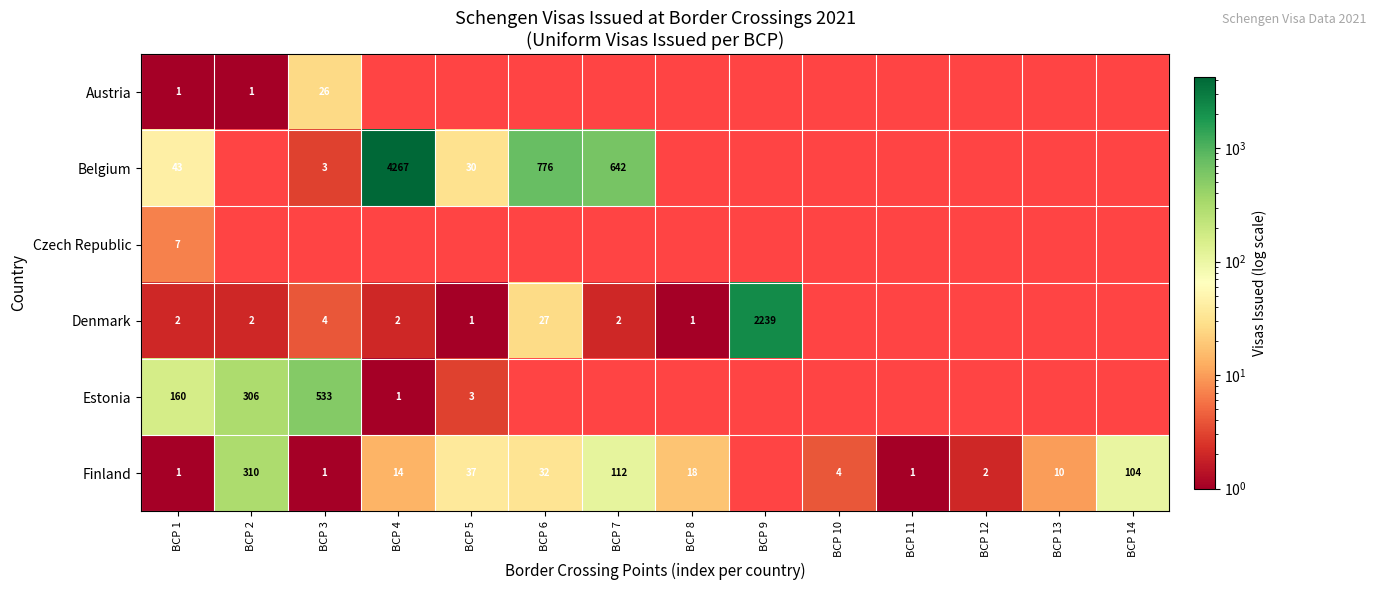

What is the difference between the Belgium values at BCP 3 and BCP 4?

4264